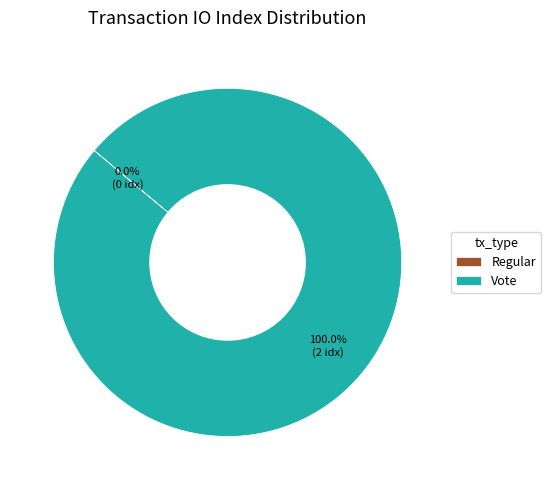

Is Vote the majority of the pie?

Yes